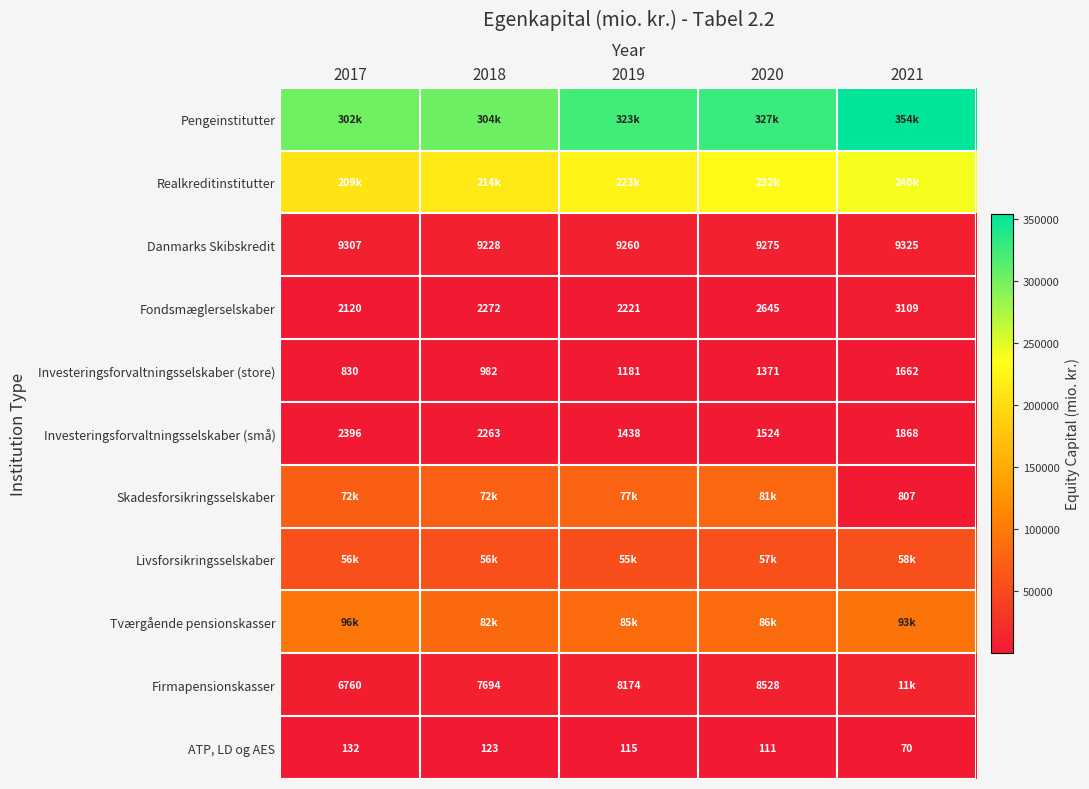

How many values in the ATP, LD og AES series are below 115?

2